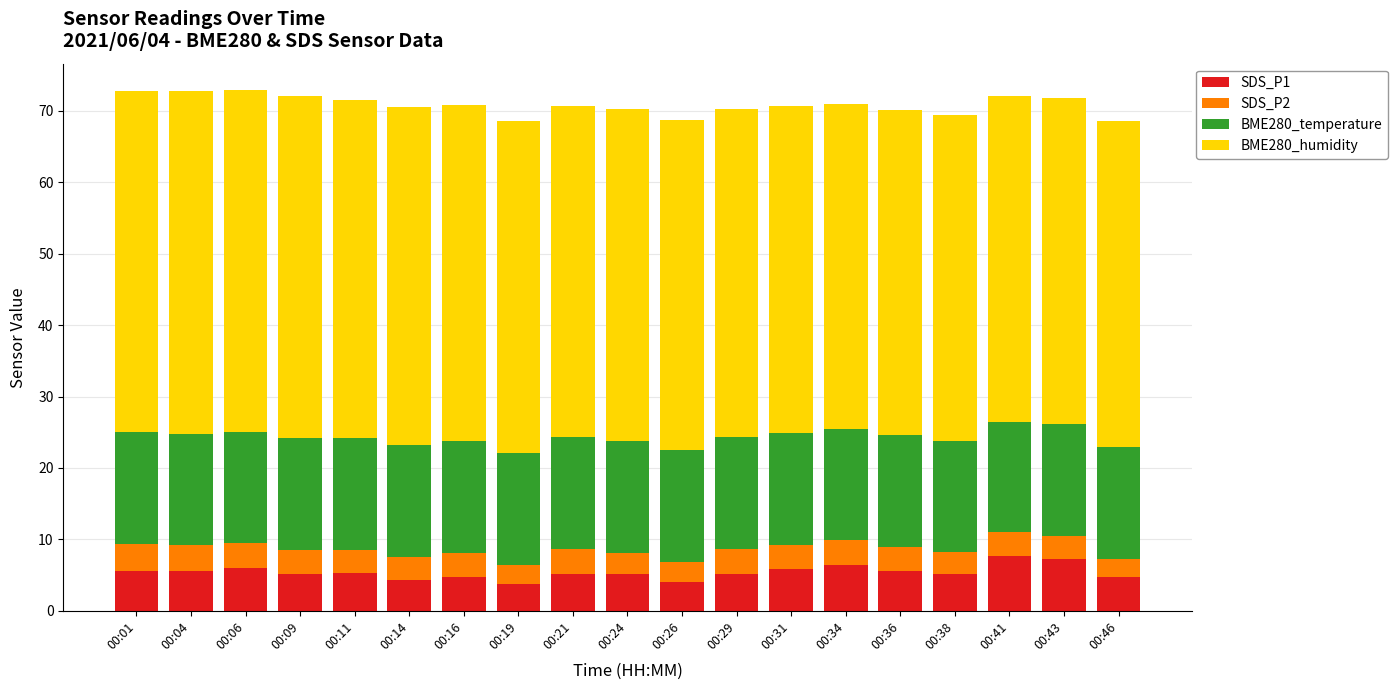

What is the total value across all series at 00:38?

69.4